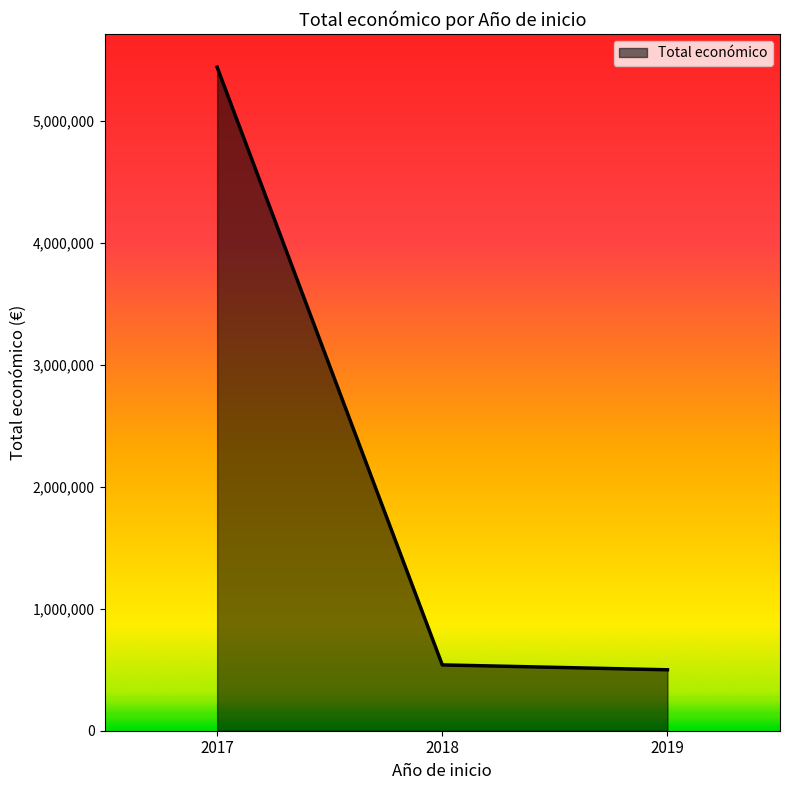

Which category has the highest value across all series?

2017